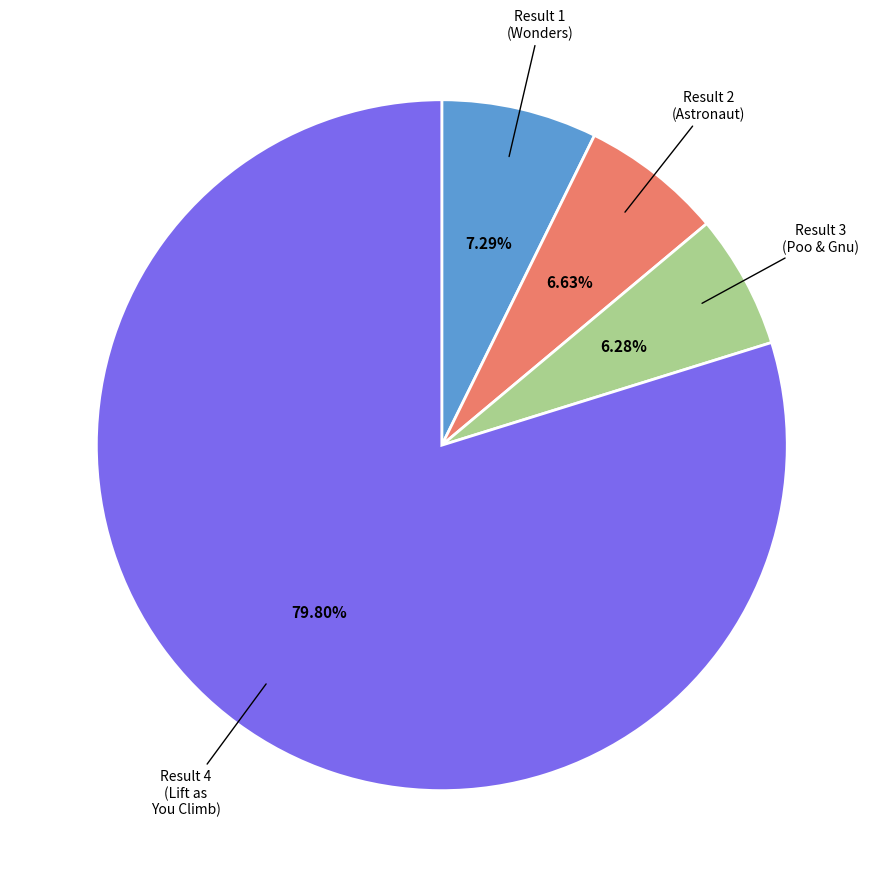

Does any single category account for the majority?

Yes